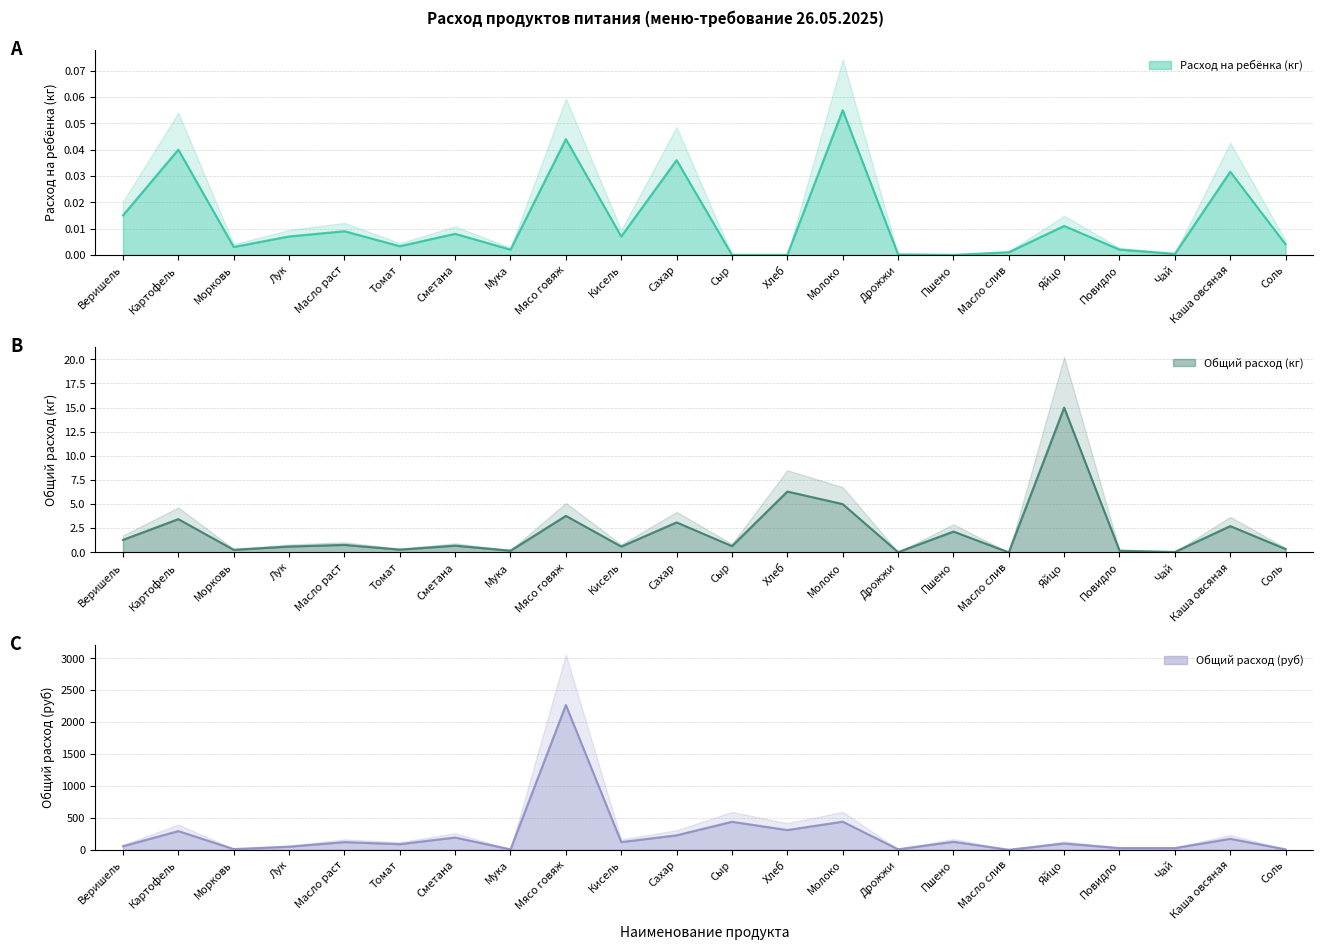

Reading left to right, extract all data points from this chart.

Расход на ребёнка (кг): Веришель=0.0	Картофель=0.0	Морковь=0.0	Лук=0.0	Масло раст=0.0	Томат=0.0	Сметана=0.0	Мука=0.0	Мясо говяж=0.0	Кисель=0.0	Сахар=0.0	Сыр=0.0	Хлеб=0.0	Молоко=0.1	Дрожжи=0.0	Пшено=0.0	Масло слив=0.0	Яйцо=0.0	Повидло=0.0	Чай=0.0	Каша овсяная=0.0	Соль=0.0
Общий расход (кг): Веришель=1.3	Картофель=3.4	Морковь=0.3	Лук=0.6	Масло раст=0.8	Томат=0.3	Сметана=0.7	Мука=0.2	Мясо говяж=3.8	Кисель=0.6	Сахар=3.1	Сыр=0.6	Хлеб=6.3	Молоко=5.0	Дрожжи=0.0	Пшено=2.1	Масло слив=0.0	Яйцо=15.0	Повидло=0.2	Чай=0.0	Каша овсяная=2.7	Соль=0.3
Общий расход (руб): Веришель=55.5	Картофель=292.4	Морковь=10.4	Лук=48.0	Масло раст=120.1	Томат=87.9	Сметана=191.8	Мука=5.8	Мясо говяж=2268.0	Кисель=120.0	Сахар=226.3	Сыр=438.6	Хлеб=308.7	Молоко=440.0	Дрожжи=7.5	Пшено=124.7	Масло слив=0.0	Яйцо=97.5	Повидло=26.4	Чай=26.2	Каша овсяная=171.4	Соль=6.1